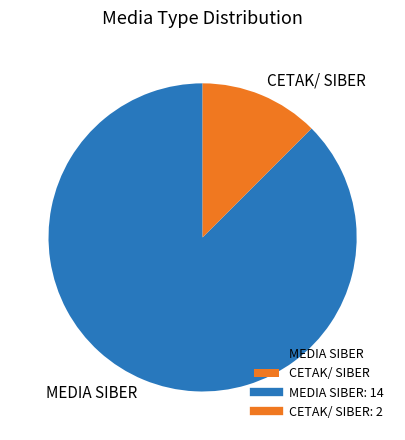

How many slices are in this pie chart?

2